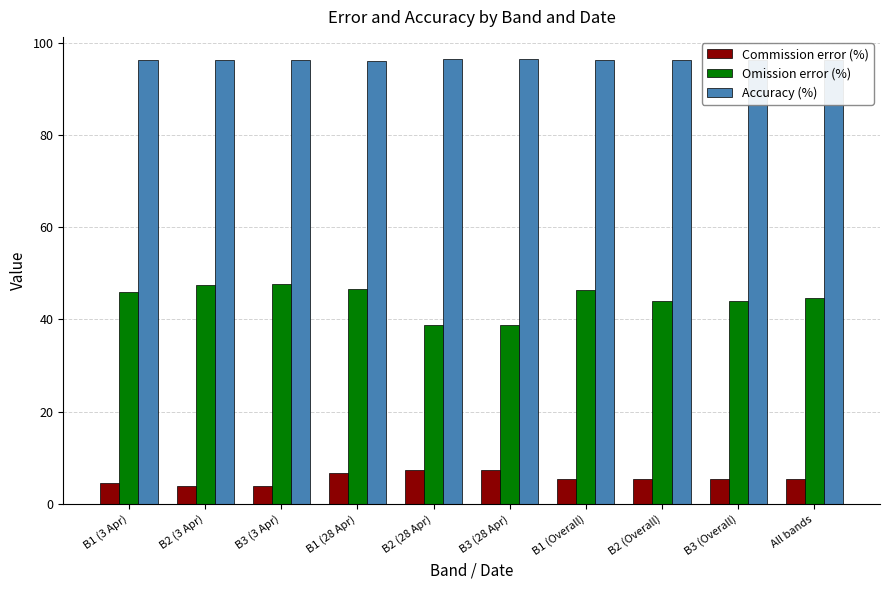

True or false: Commission error (%) has a value of 6.7 at B1 (28 Apr).

True